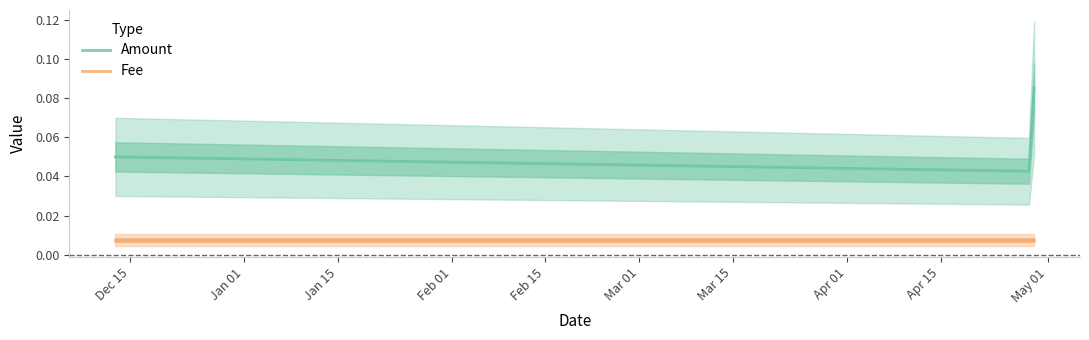

At which category does the chart reach its minimum across all series?

Dec 15